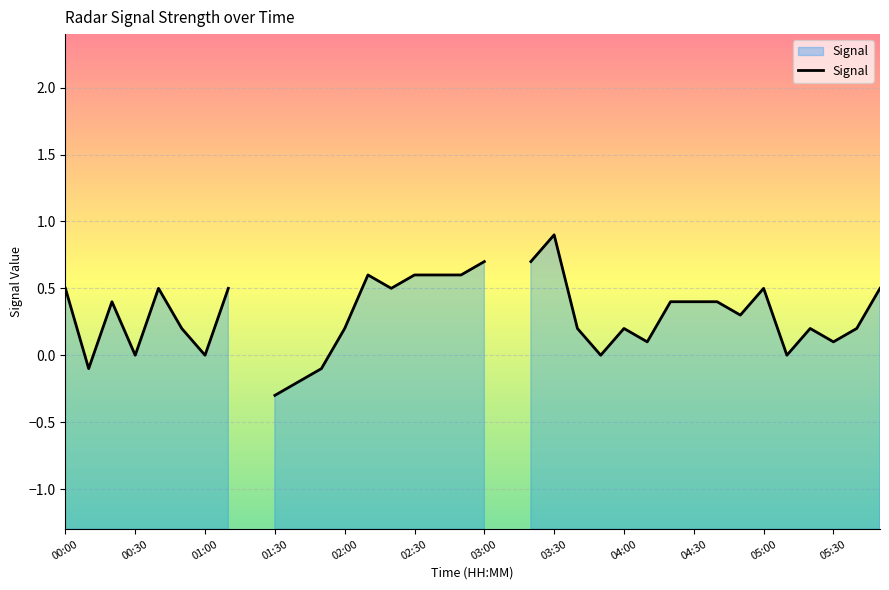

The value at 23 is 0.4. True or false?

False